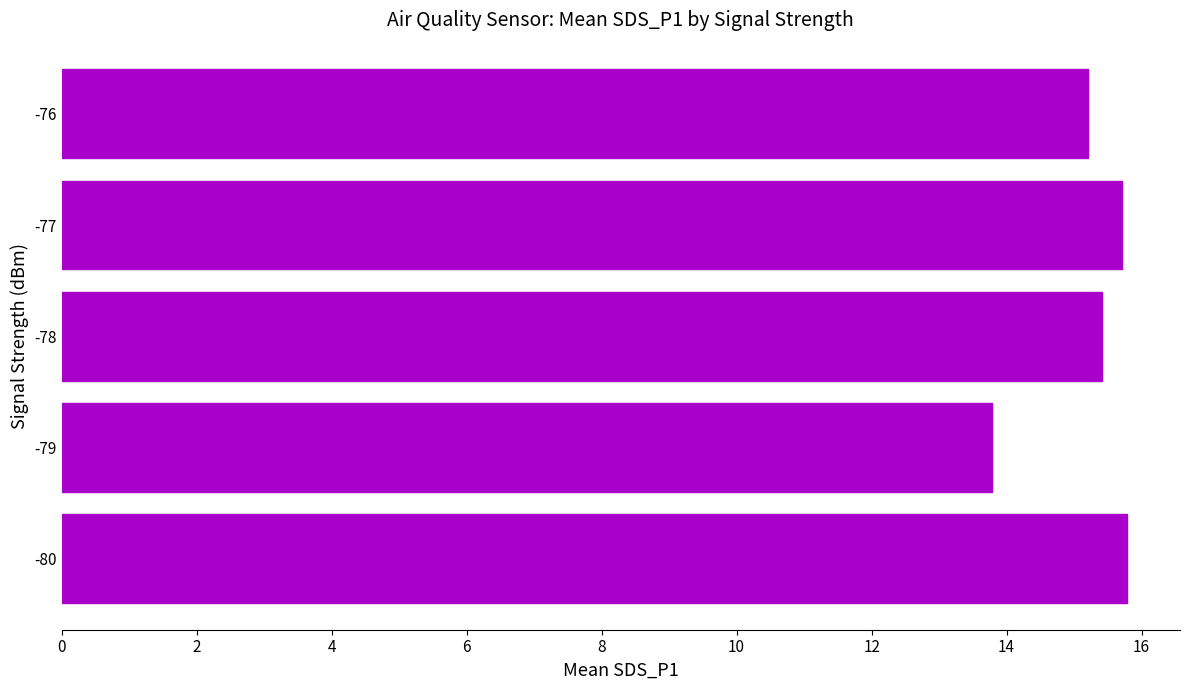

What is the difference between the maximum and minimum values?

2.0